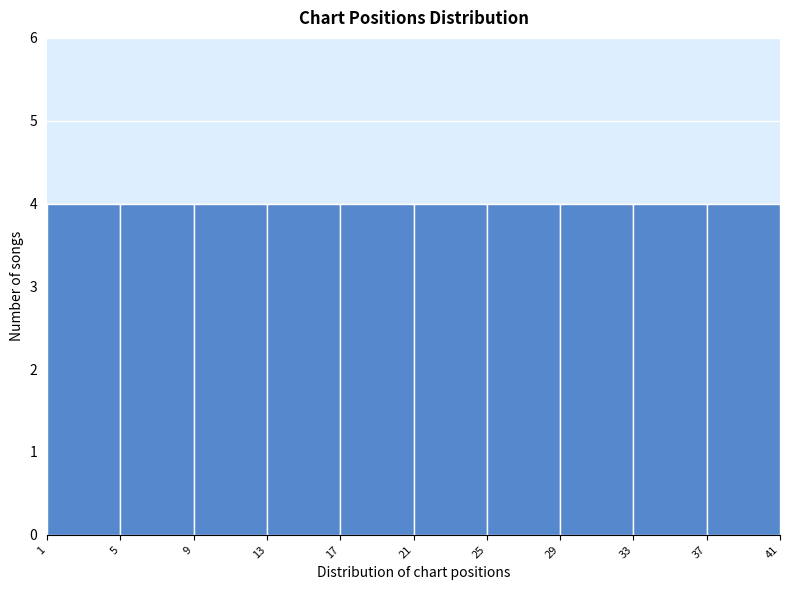

Reading left to right, transcribe this chart: for each bar, give the range it covers on the x-axis and its height. The values are not printed on the chart, so give them approximately, as read against the axis.

1 to 5: 4
5 to 9: 4
9 to 13: 4
13 to 17: 4
17 to 21: 4
21 to 25: 4
25 to 29: 4
29 to 33: 4
33 to 37: 4
37 to 41: 4